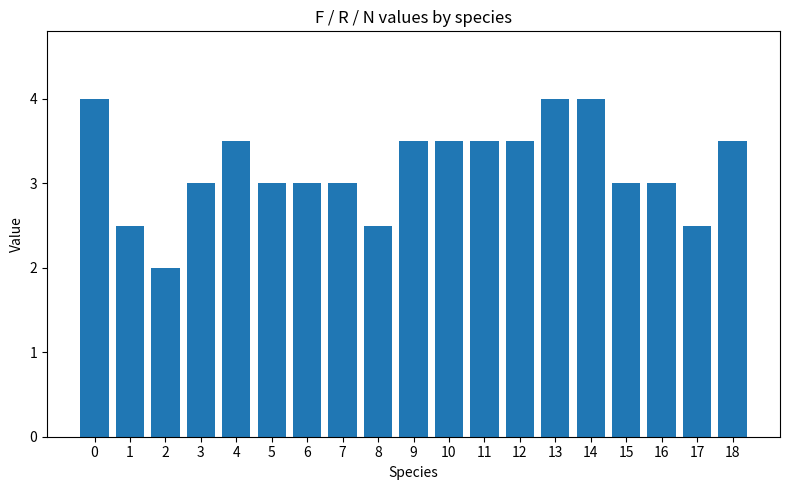

True or false: the data shows 4.0 at 14.

True